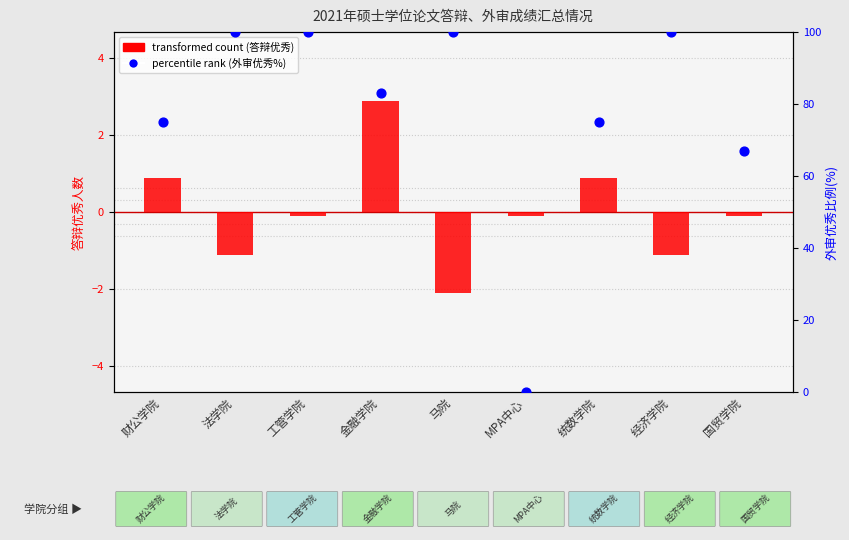

What is the total value across all series at 统数学院?

75.9